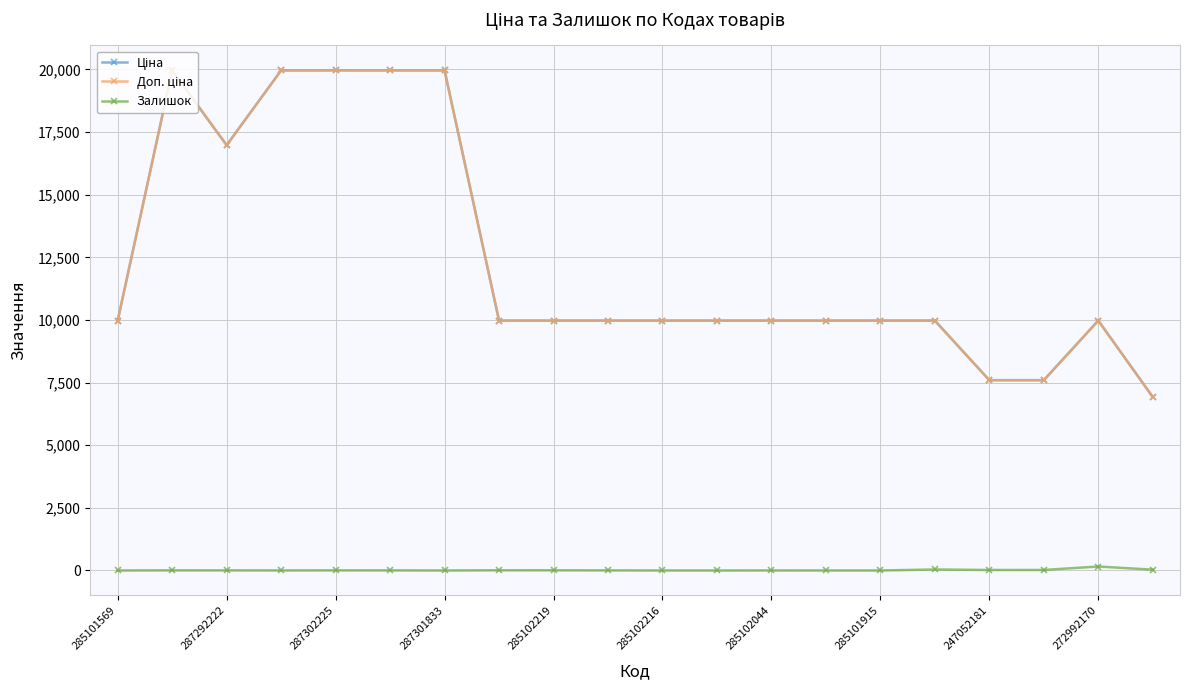

What is the average value of the Ціна series?

12432.0